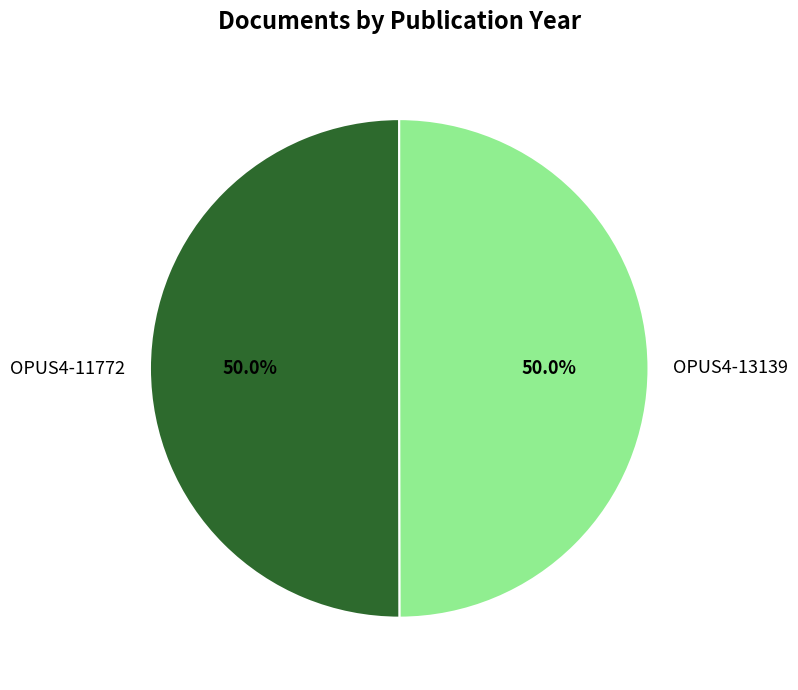

How many segments does this pie chart have?

2